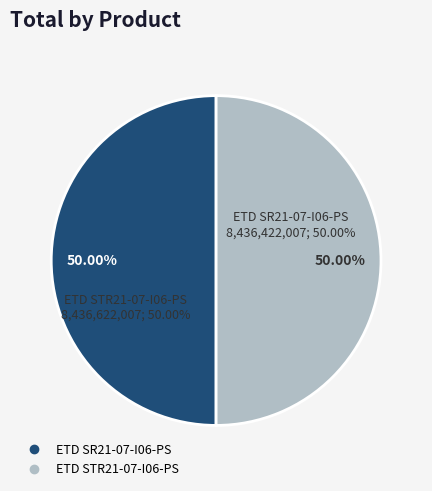

What is the ratio of the value at ETD STR21-07-I06-PS to the value at ETD SR21-07-I06-PS?

1.0